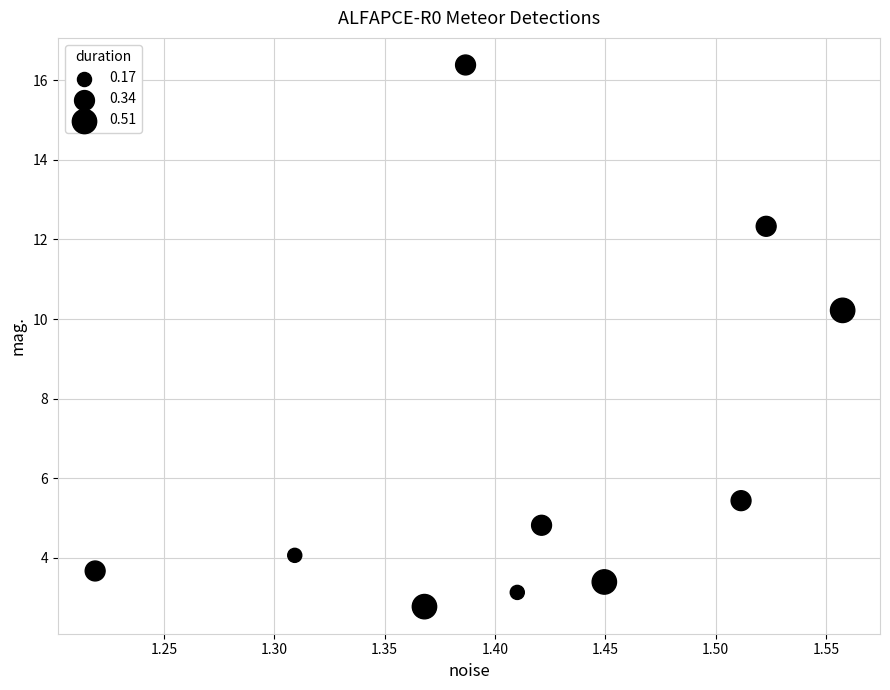

What is the average Y value?

6.6